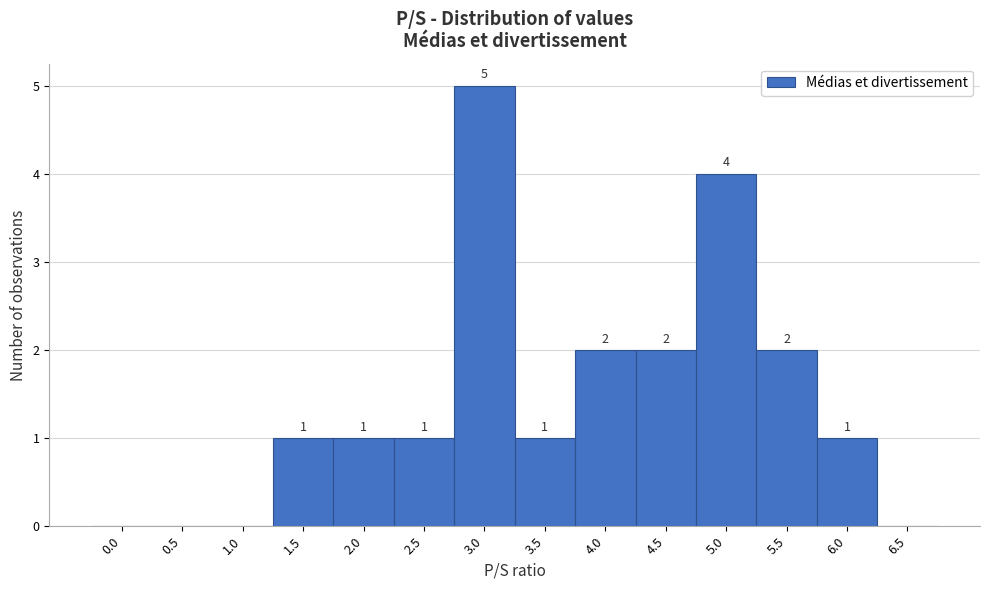

Reading left to right, extract all data points from this chart.

0.0=0	0.5=0	1.0=0	1.5=1	2.0=1	2.5=1	3.0=5	3.5=1	4.0=2	4.5=2	5.0=4	5.5=2	6.0=1	6.5=0